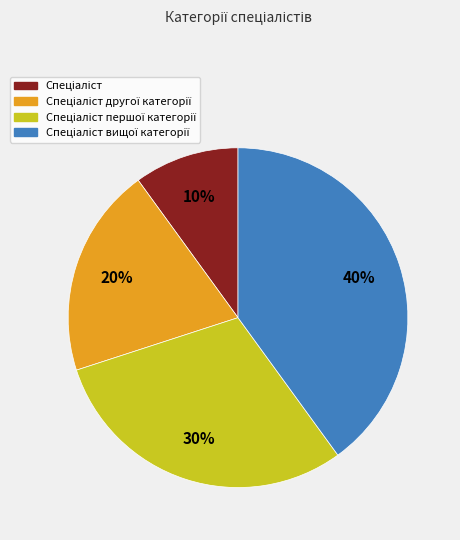

Is there a majority slice in this chart?

No